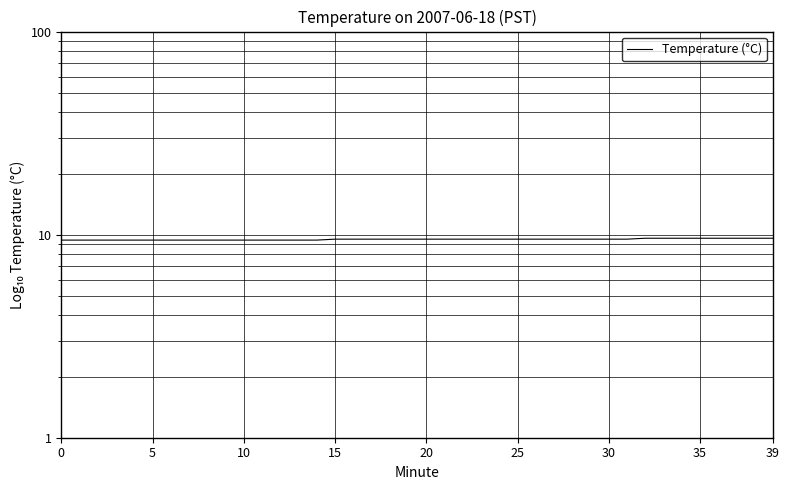

Is this an area chart (filled region under the line)?

No